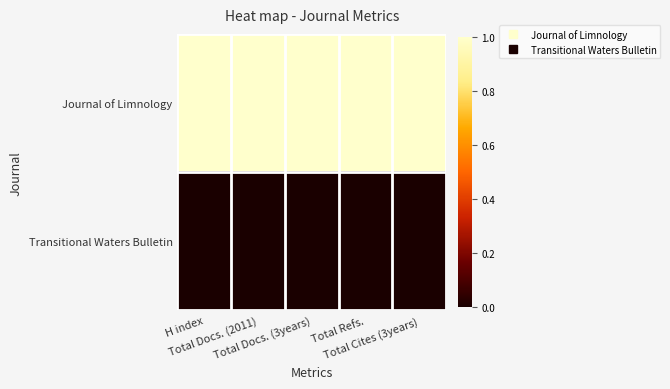

Which label corresponds to the largest value in the chart?

H index